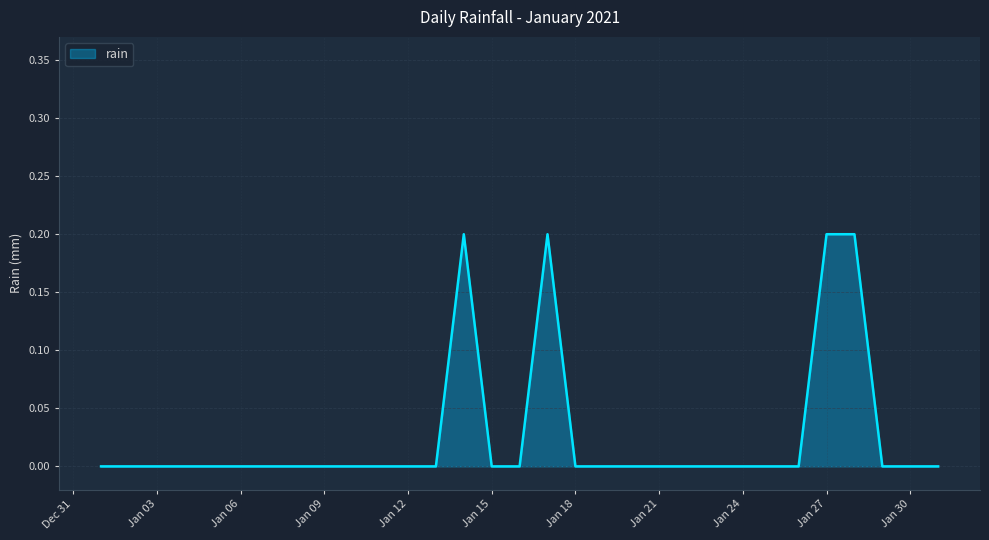

True or false: the data shows -0.1 at Jan 09.

False